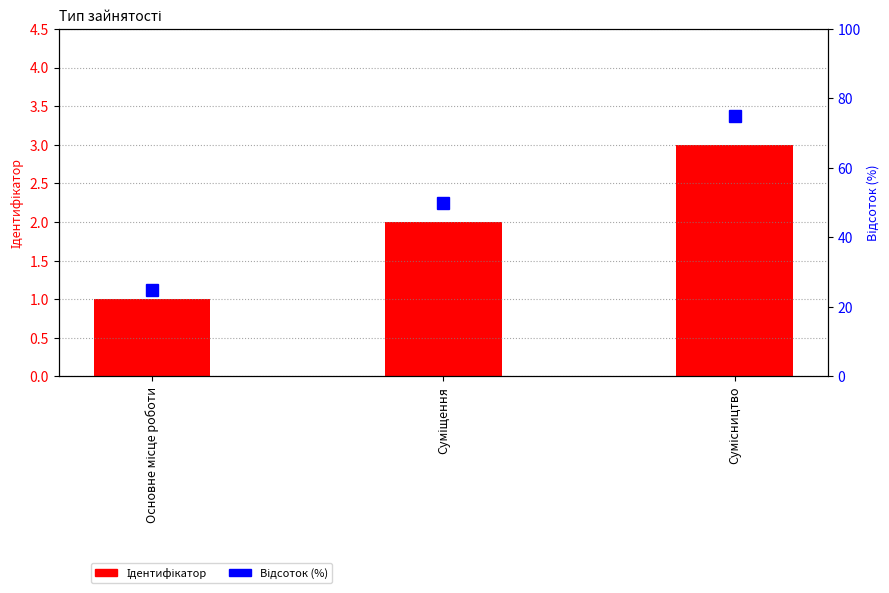

At which label does Ідентифікатор first exceed 2?

Сумісництво